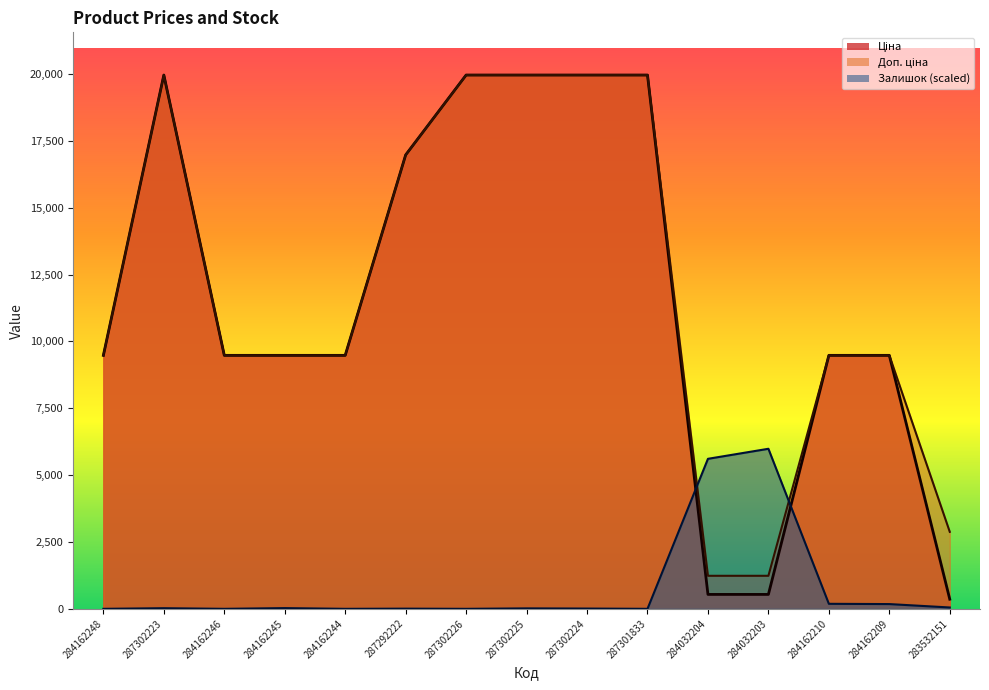

Which series ends up on top after the final intersection of Залишок and Доп. ціна?

Доп. ціна